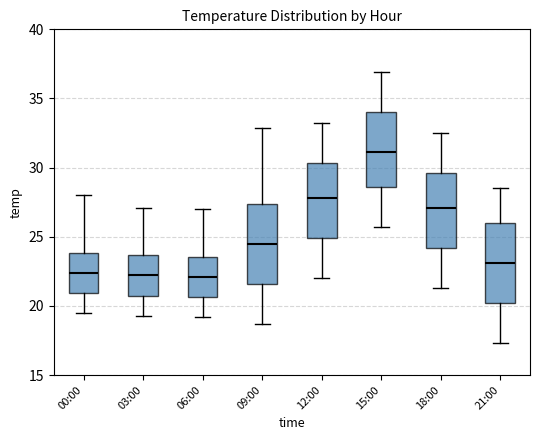

Where does the lower whisker of the box for 03:00 end on the y-axis? The values are not printed on the chart, so give them approximately, as read against the axis.

19.5